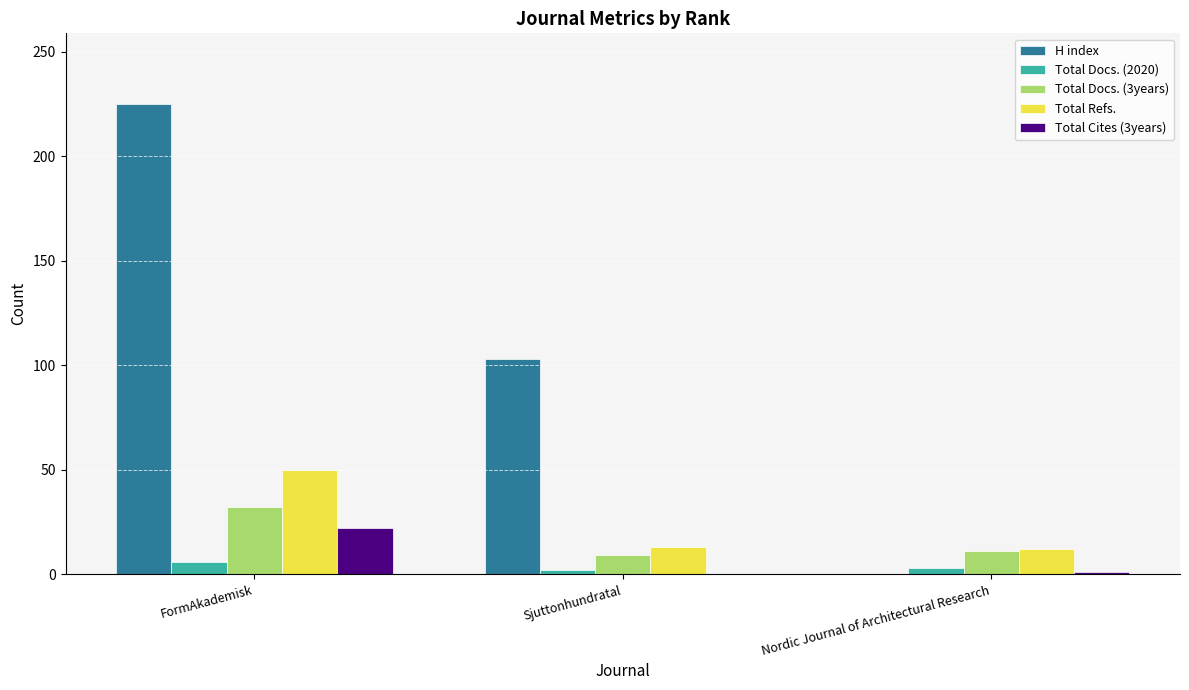

What is the sum of all Total Refs. values?

75